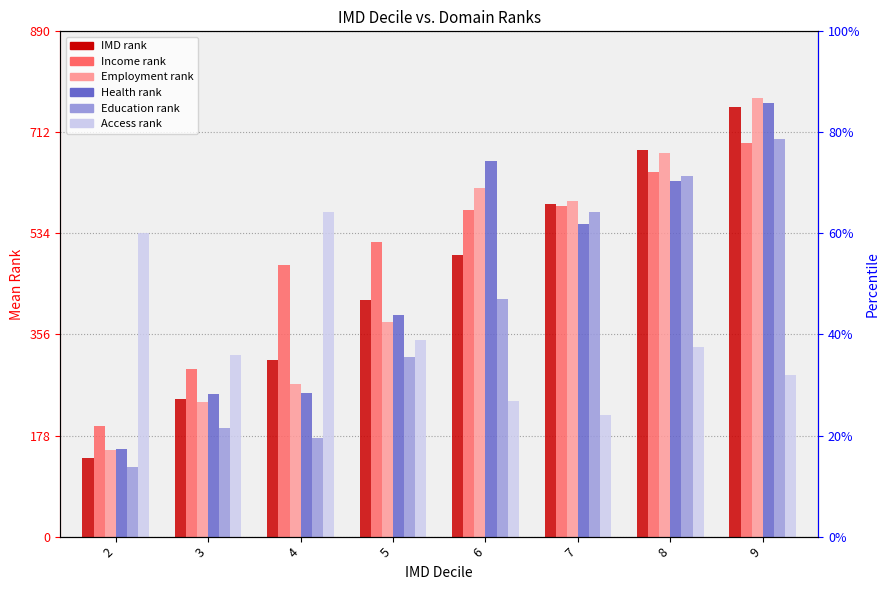

What is the difference between the Access rank values at 8 and 7?

119.5